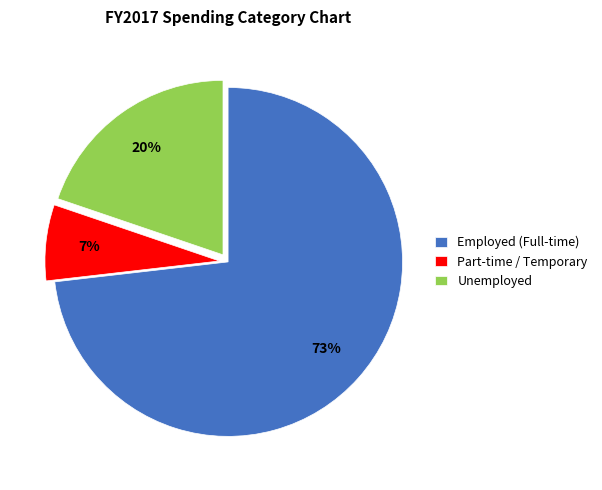

Does any single category account for the majority?

Yes